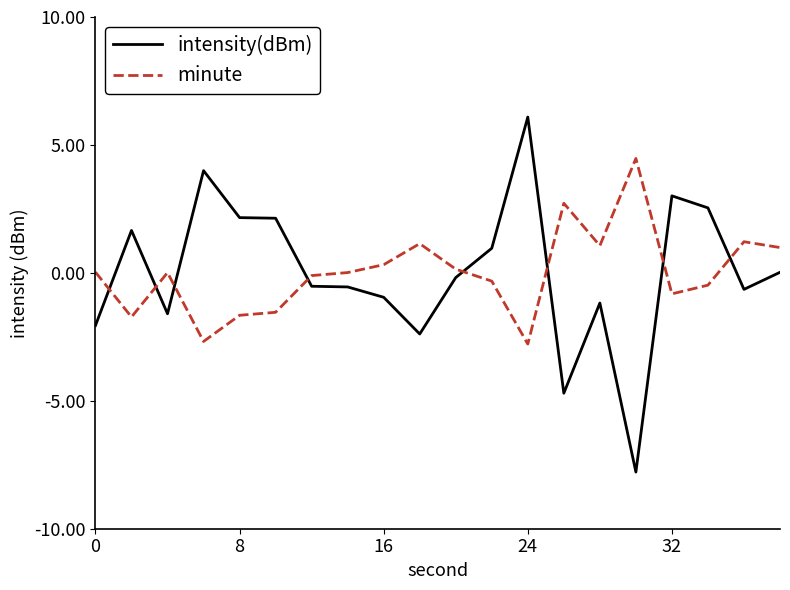

What is the maximum value for minute?

4.5